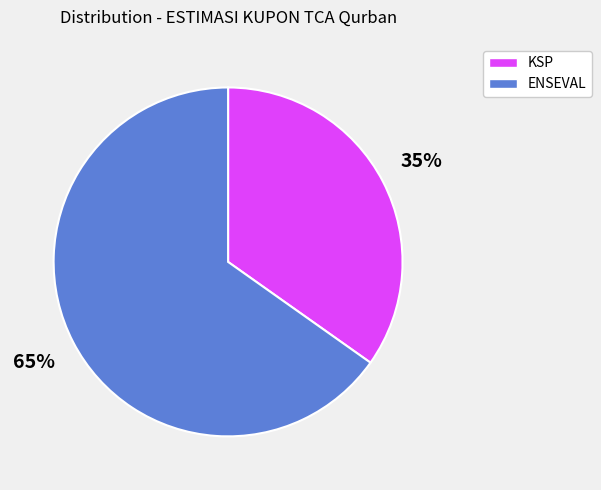

To the nearest percent, what is the difference between the largest and smallest slice percentages?

30%